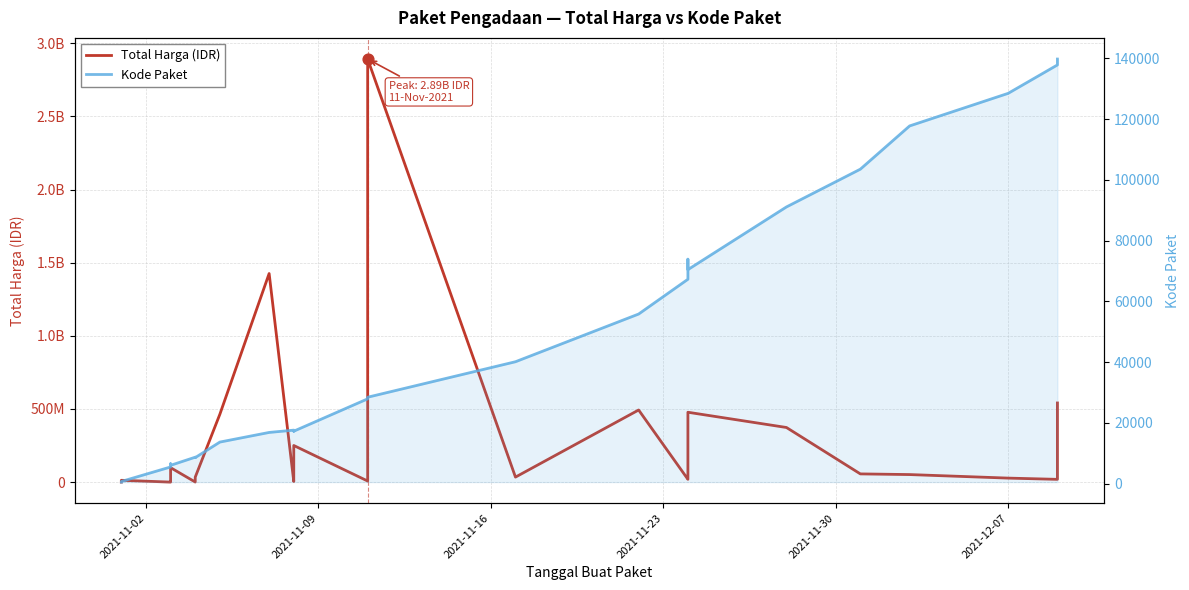

What are all the series names shown in the legend?

Total Harga (IDR), Kode Paket